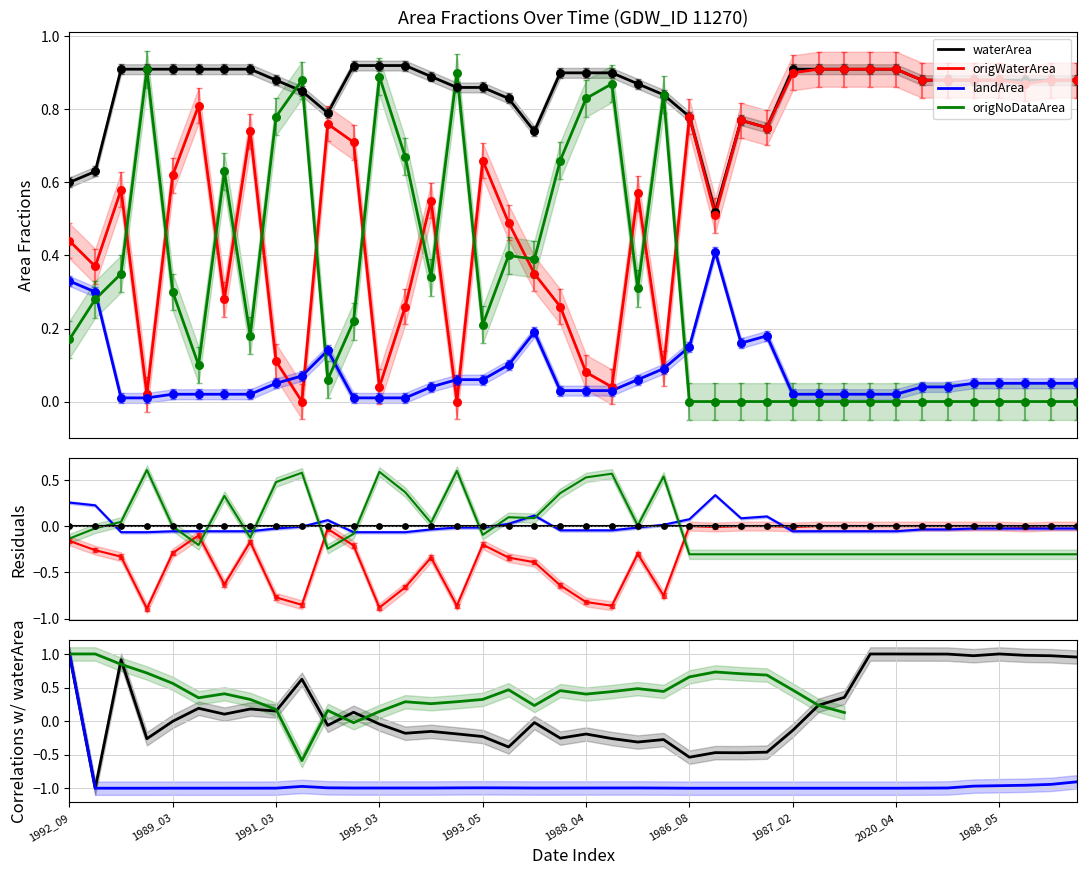

Which series contains the highest Y value?

waterArea